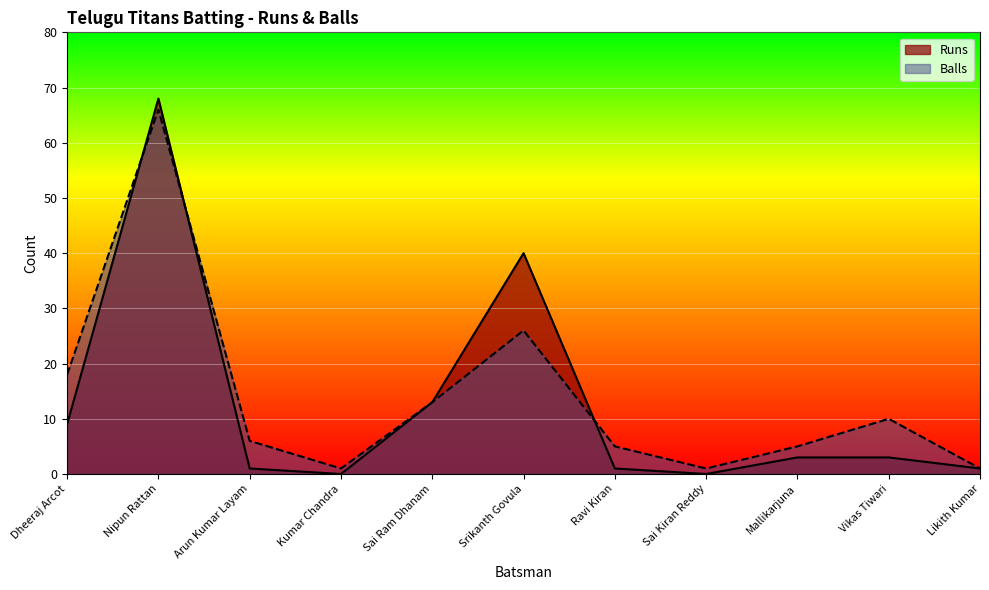

At which label is Balls closest to 33?

Srikanth Govula